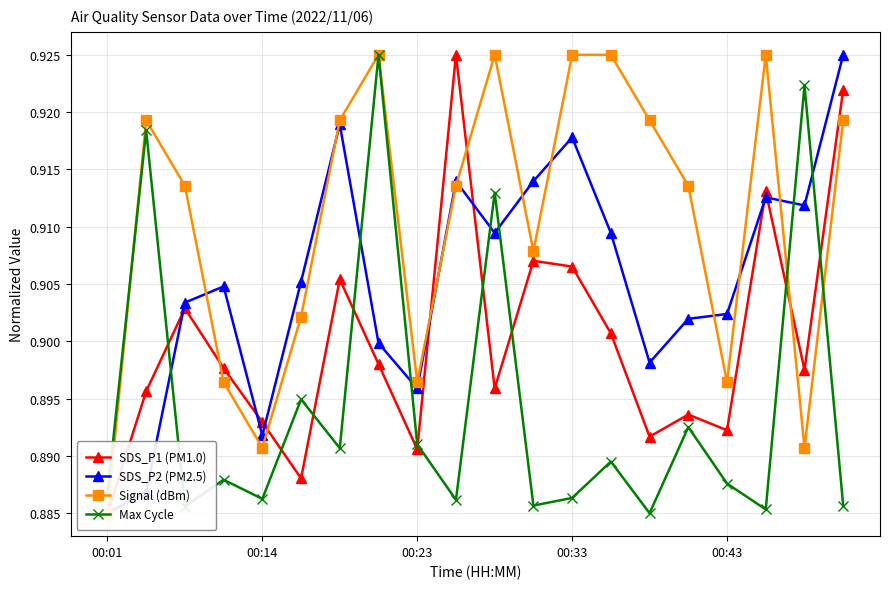

How many lines are shown in the chart?

4